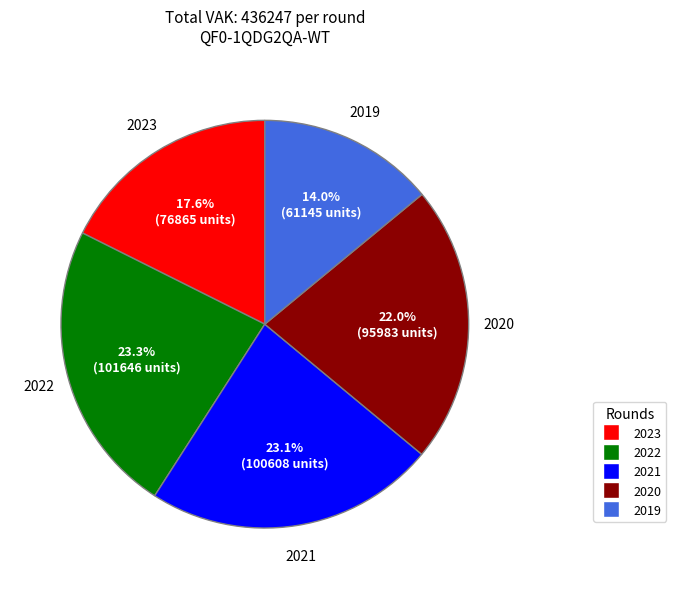

Does any single category account for the majority?

No